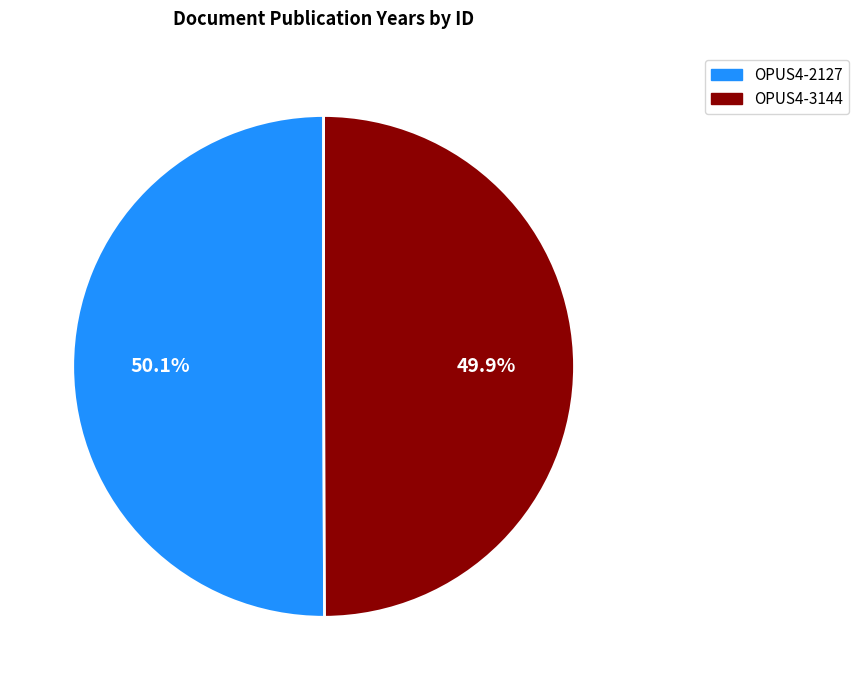

The OPUS4-2127 slice represents 37% of the pie. True or false?

False